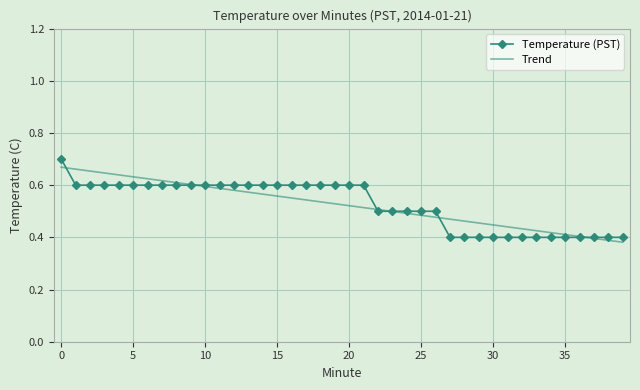

Reading left to right, list all the values displayed in this chart.

Temperature (PST): 0.7	0.6	0.6	0.6	0.6	0.6	0.6	0.6	0.6	0.6	0.6	0.6	0.6	0.6	0.6	0.6	0.6	0.6	0.6	0.6	0.6	0.6	0.5	0.5	0.5	0.5	0.5	0.4	0.4	0.4	0.4	0.4	0.4	0.4	0.4	0.4	0.4	0.4	0.4	0.4
Trend: 0.7	0.7	0.7	0.6	0.6	0.6	0.6	0.6	0.6	0.6	0.6	0.6	0.6	0.6	0.6	0.6	0.6	0.5	0.5	0.5	0.5	0.5	0.5	0.5	0.5	0.5	0.5	0.5	0.5	0.5	0.4	0.4	0.4	0.4	0.4	0.4	0.4	0.4	0.4	0.4